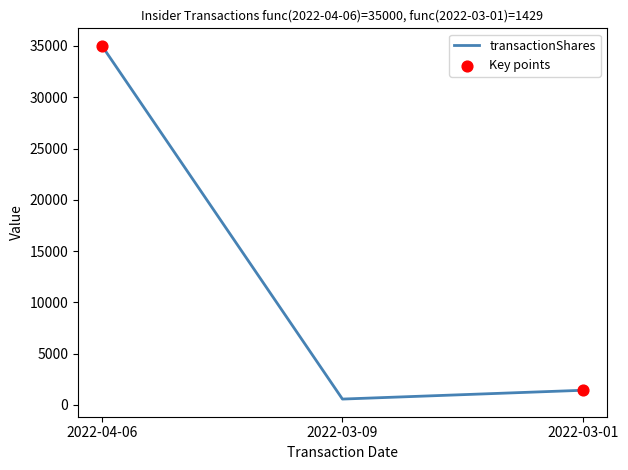

What is the difference between the second highest and minimum values?

858